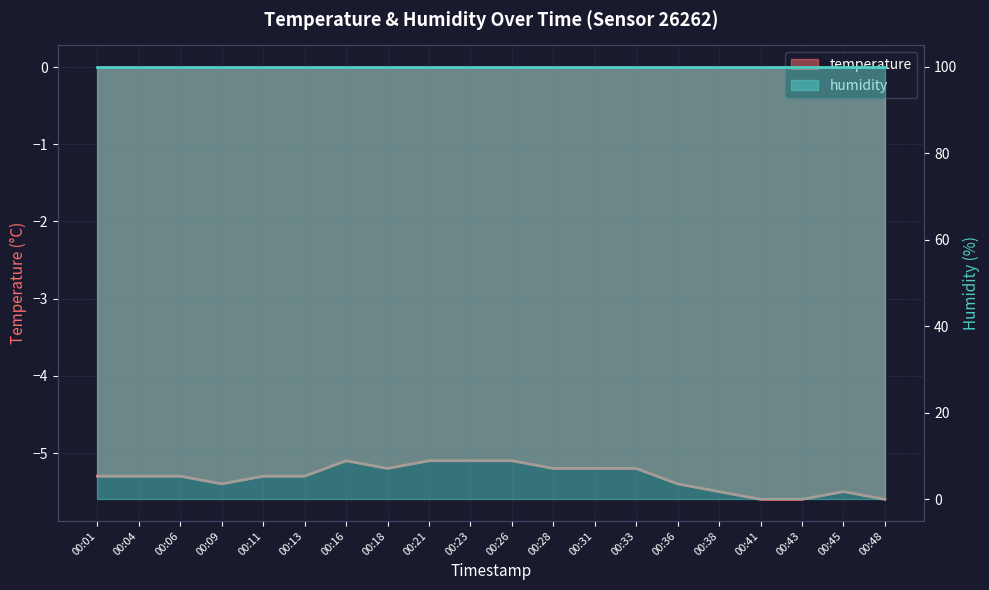

At which category does the data reach its first local valley?

00:09